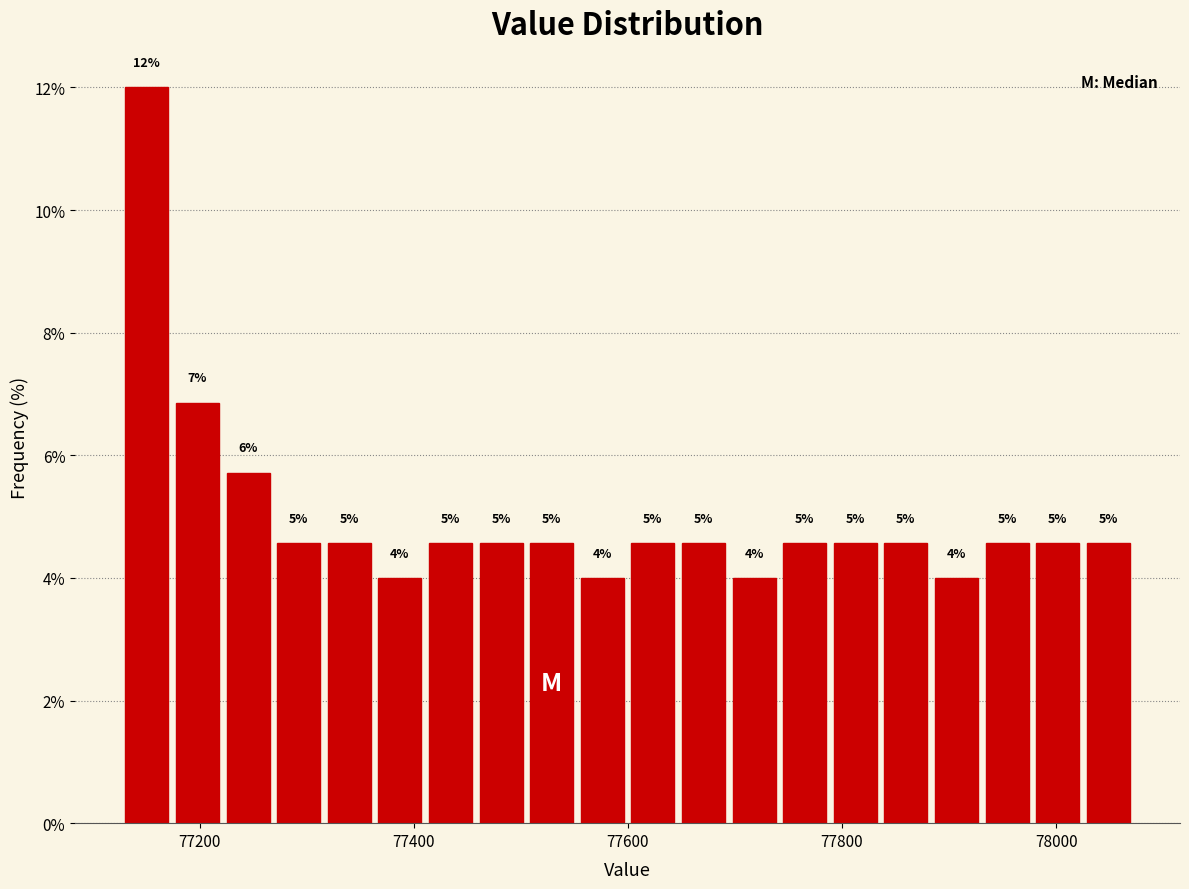

Around what value on the x-axis is the tallest bar? Give the approximate position of its centre, as read against the axis.

77160